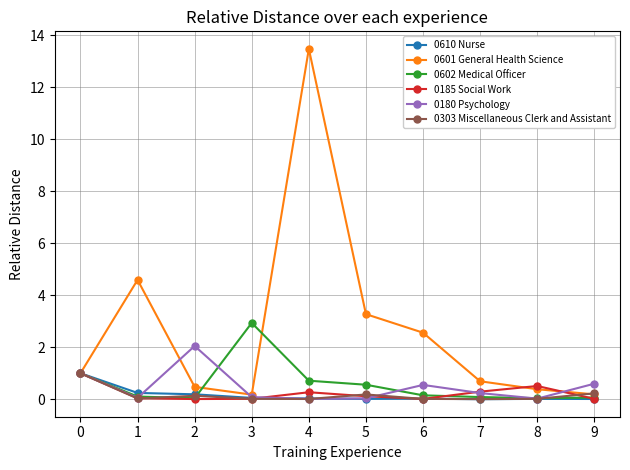

Which series has the widest spread of values?

0601 General Health Science